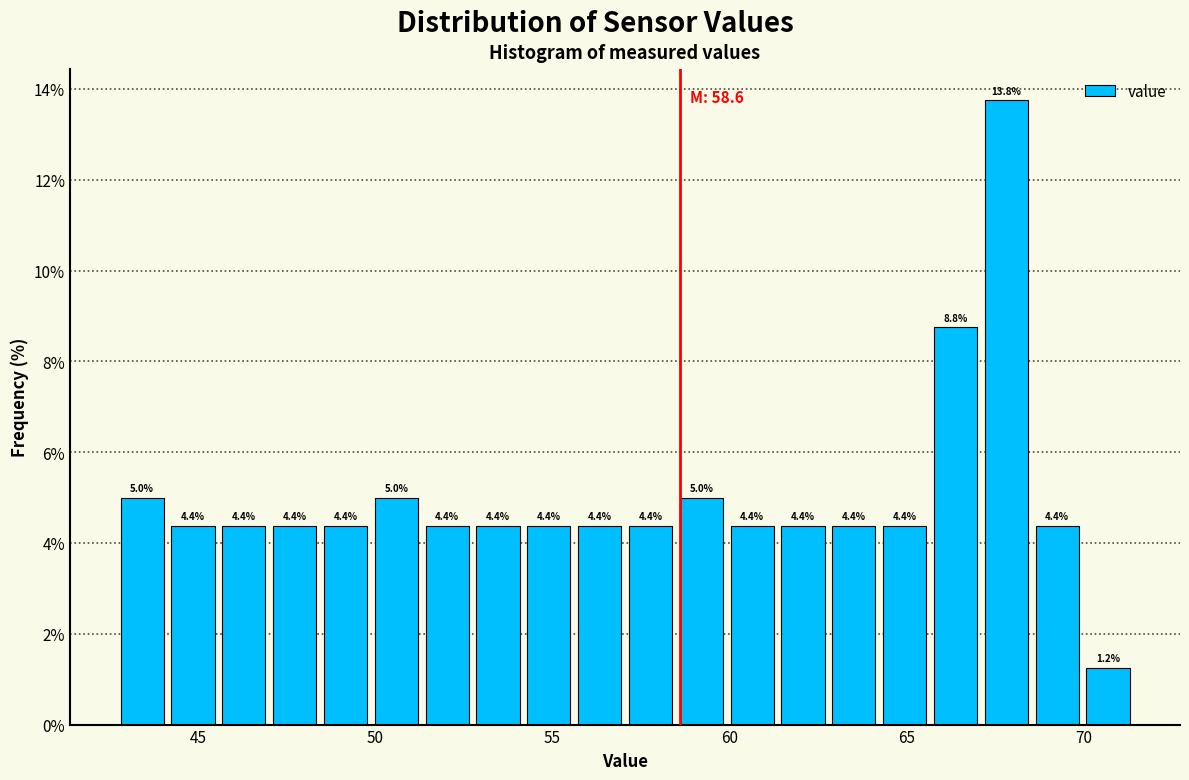

Read against the x-axis, roughly where is the centre of the tallest bar?

68.0